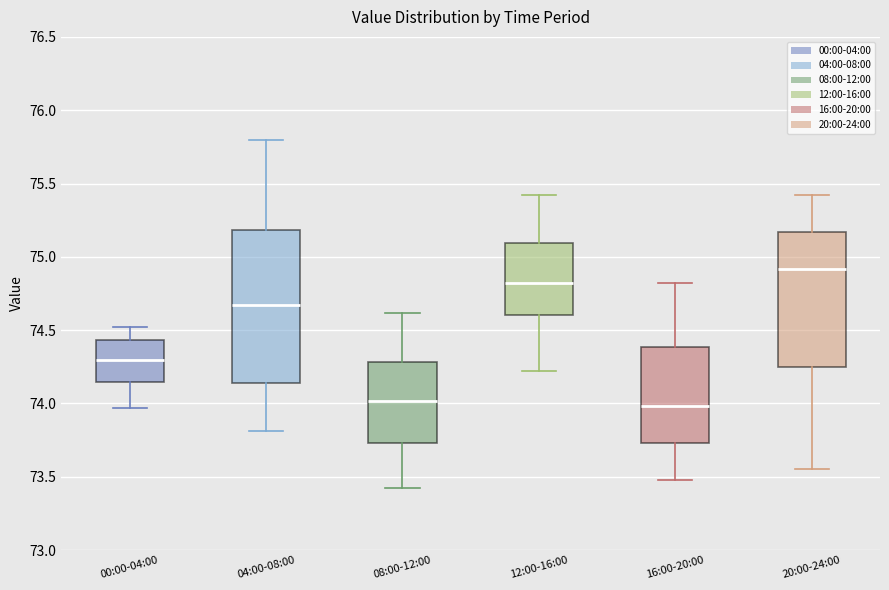

Reading left to right, read every box against the y-axis: the position of its median line, the range the box covers, and the ends of its whiskers. The values are not printed on the chart, so give them approximately, as read against the axis.

00:00-04:00: median 74.30, box 74.15 to 74.45, whiskers 73.95 to 74.50
04:00-08:00: median 74.65, box 74.15 to 75.20, whiskers 73.80 to 75.80
08:00-12:00: median 74.00, box 73.75 to 74.30, whiskers 73.40 to 74.60
12:00-16:00: median 74.80, box 74.60 to 75.10, whiskers 74.20 to 75.40
16:00-20:00: median 74.00, box 73.75 to 74.40, whiskers 73.50 to 74.80
20:00-24:00: median 74.90, box 74.25 to 75.15, whiskers 73.55 to 75.40